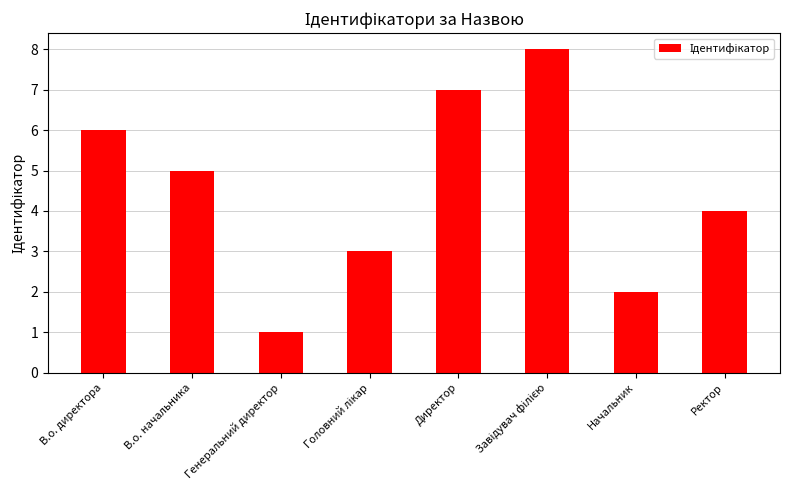

Read the value at Ректор.

4